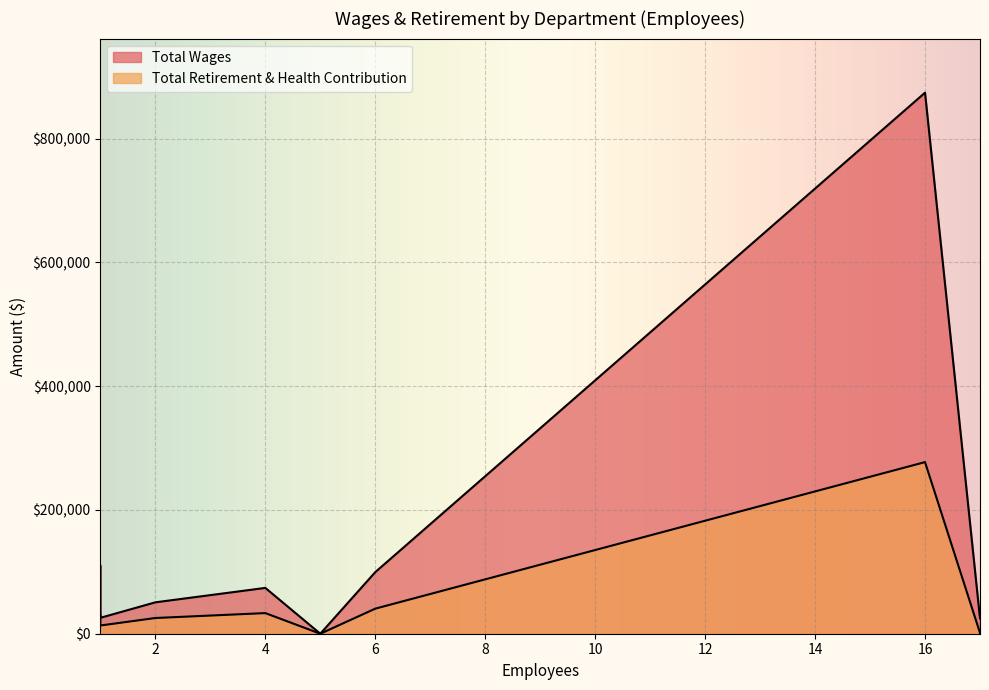

True or false: Total Retirement & Health Contribution and Total Wages cross at least once.

False